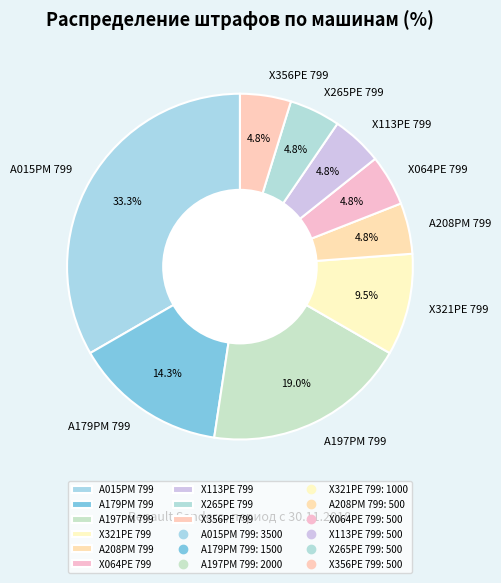

What percentage do Х265РЕ 799 and Х321РЕ 799 together represent?

14.3%